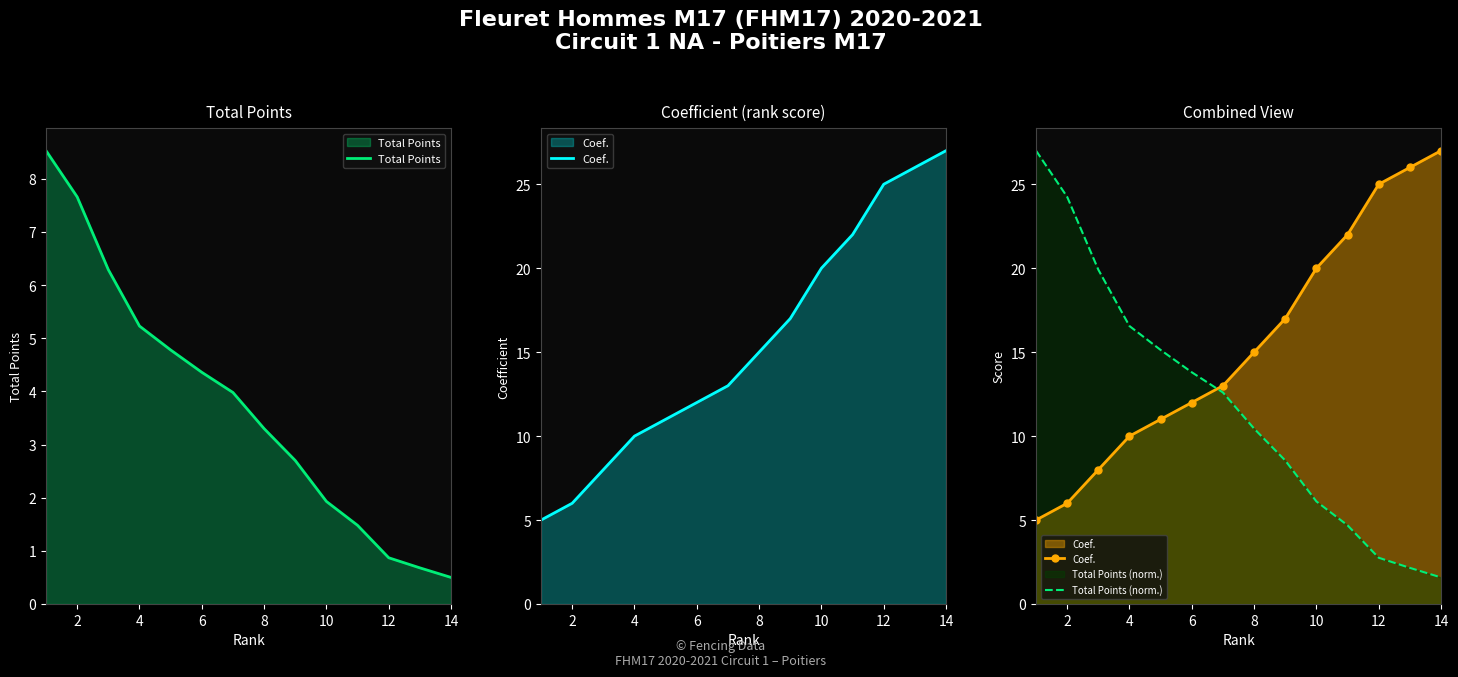

Is it true that Total Points equals 4.4 at 6?

True